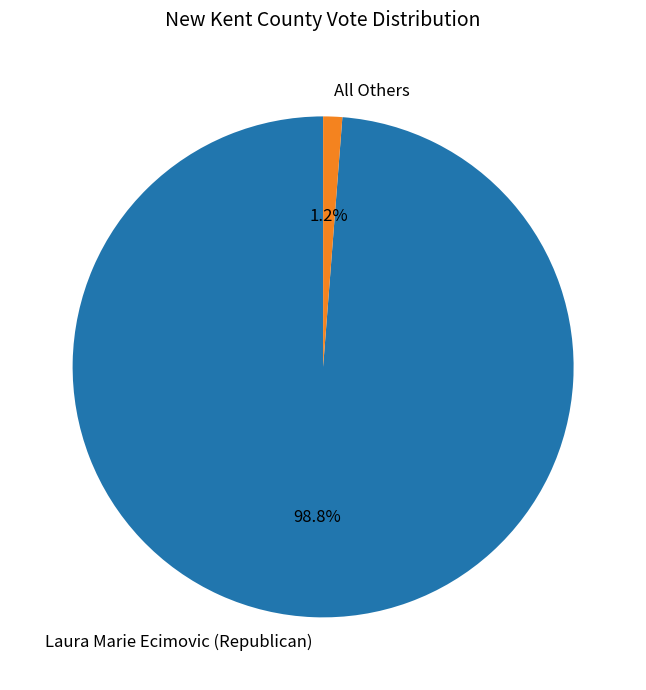

How much of the chart is everything except All Others?

98.8%